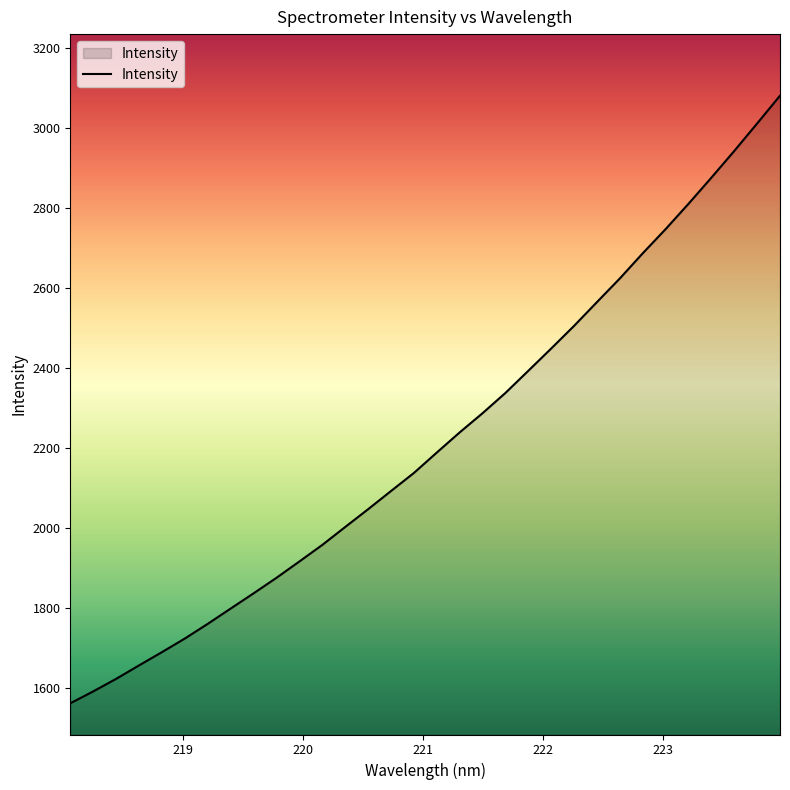

How many values are below 2188?

16